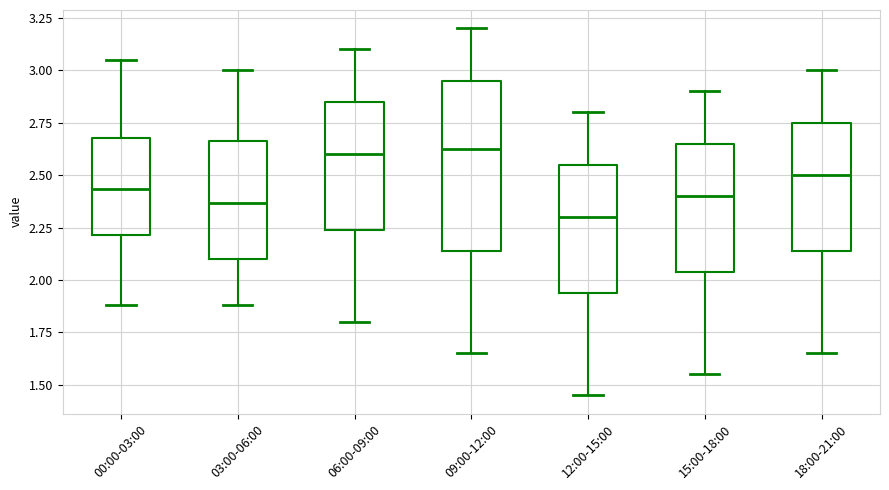

Reading left to right, transcribe this box plot: for each box, give where its median line is, the range the box spans, and where its two whiskers end, as read against the y-axis. The values are not printed on the chart, so give them approximately, as read against the axis.

00:00-03:00: median 2.45, box 2.20 to 2.70, whiskers 1.90 to 3.05
03:00-06:00: median 2.35, box 2.10 to 2.65, whiskers 1.90 to 3.00
06:00-09:00: median 2.60, box 2.25 to 2.85, whiskers 1.80 to 3.10
09:00-12:00: median 2.65, box 2.15 to 2.95, whiskers 1.65 to 3.20
12:00-15:00: median 2.30, box 1.95 to 2.55, whiskers 1.45 to 2.80
15:00-18:00: median 2.40, box 2.05 to 2.65, whiskers 1.55 to 2.90
18:00-21:00: median 2.50, box 2.15 to 2.75, whiskers 1.65 to 3.00